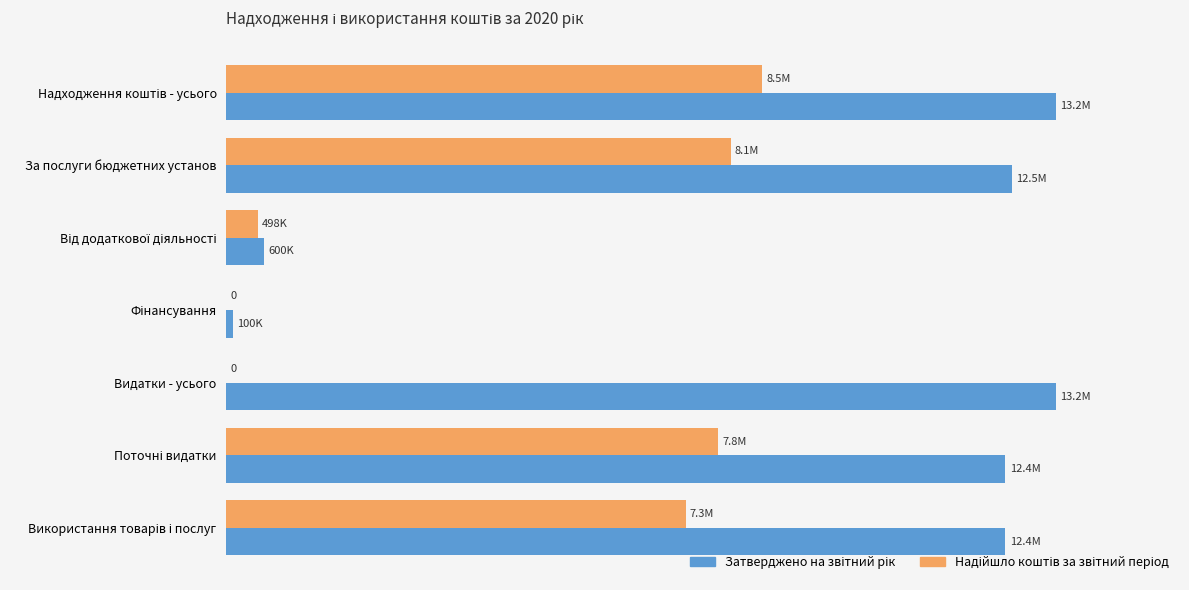

Count the number of categories in the chart.

7